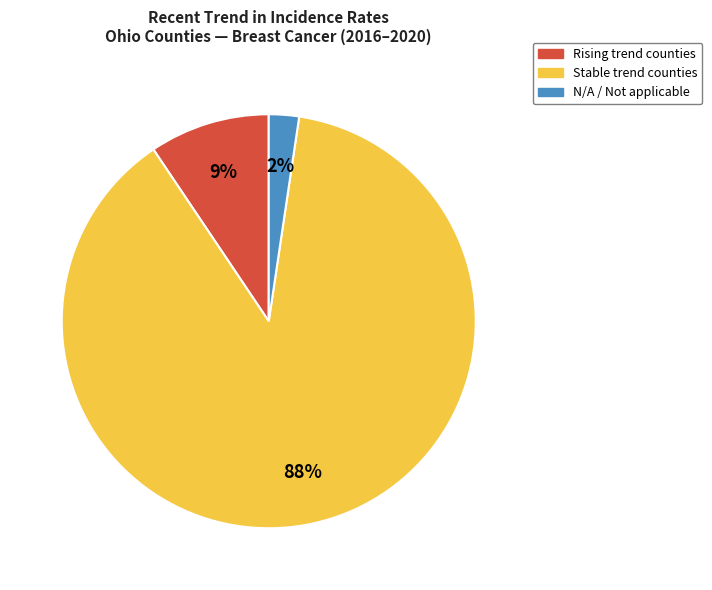

Does any single category account for the majority?

Yes